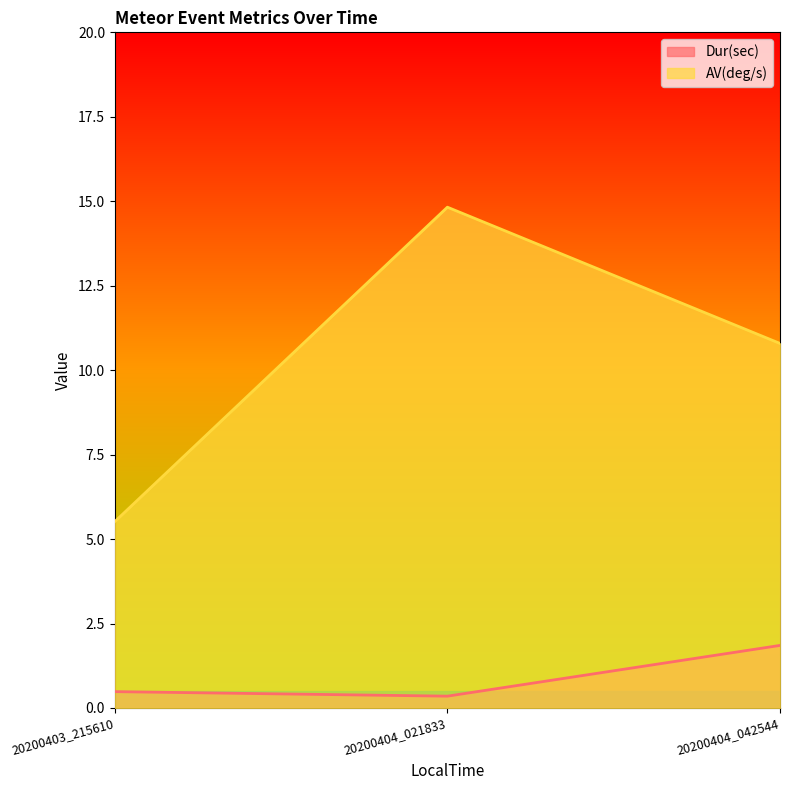

What is the value of the AV(deg/s) point at the 3rd from the left?

10.8